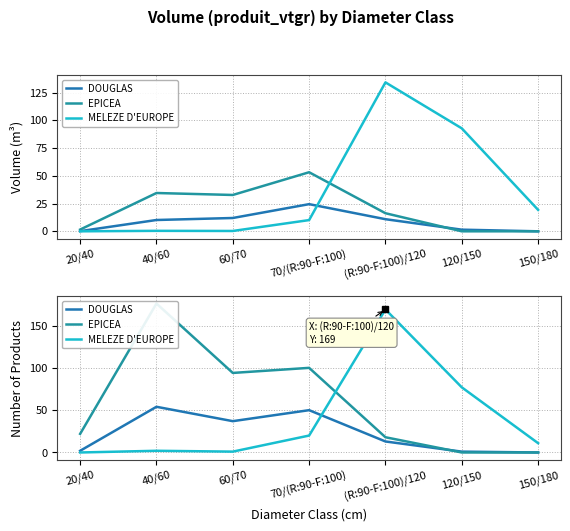

What is the maximum value for MELEZE D'EUROPE?

169